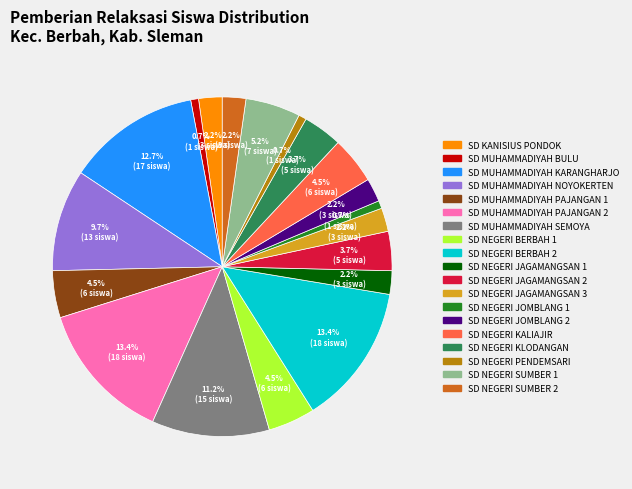

Is there any slice that represents more than half of the pie?

No